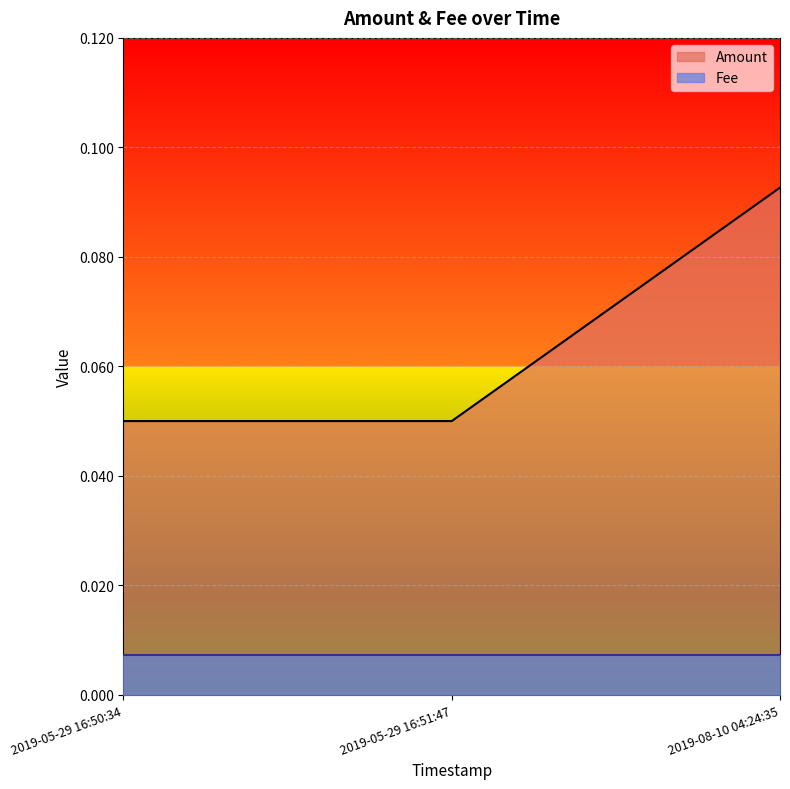

Reading left to right, transcribe all the data shown in this chart.

Amount: 0.1	0.1	0.1
Fee: 0.0	0.0	0.0